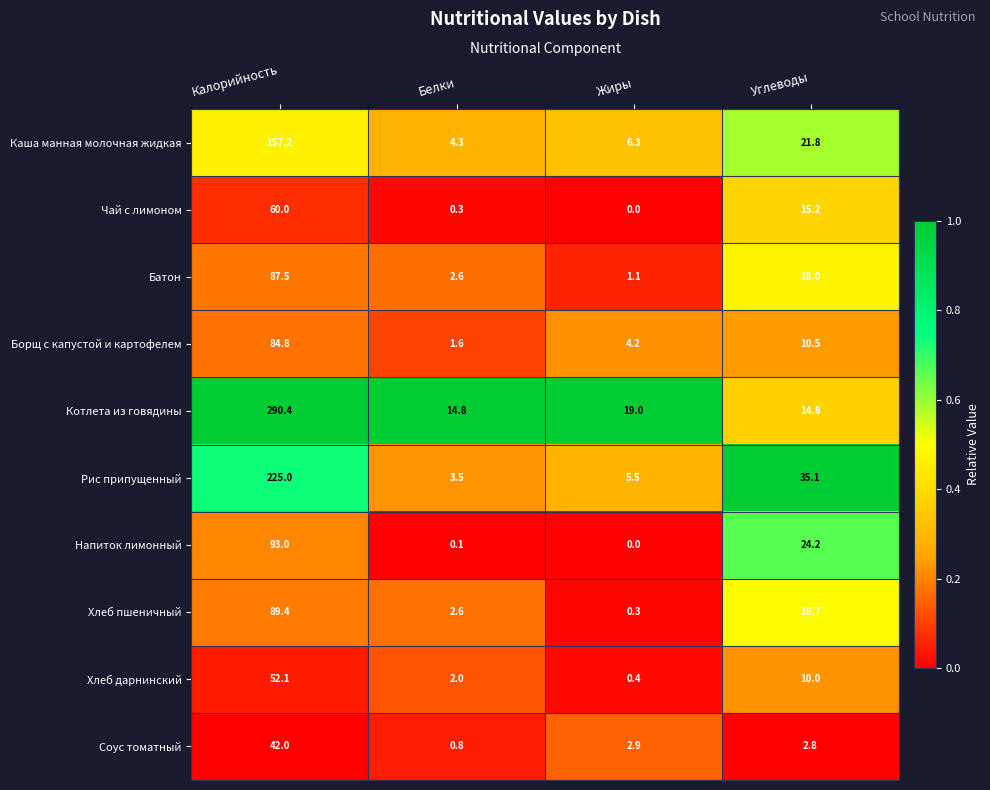

At which label is Рис припущенный closest to 114?

Углеводы